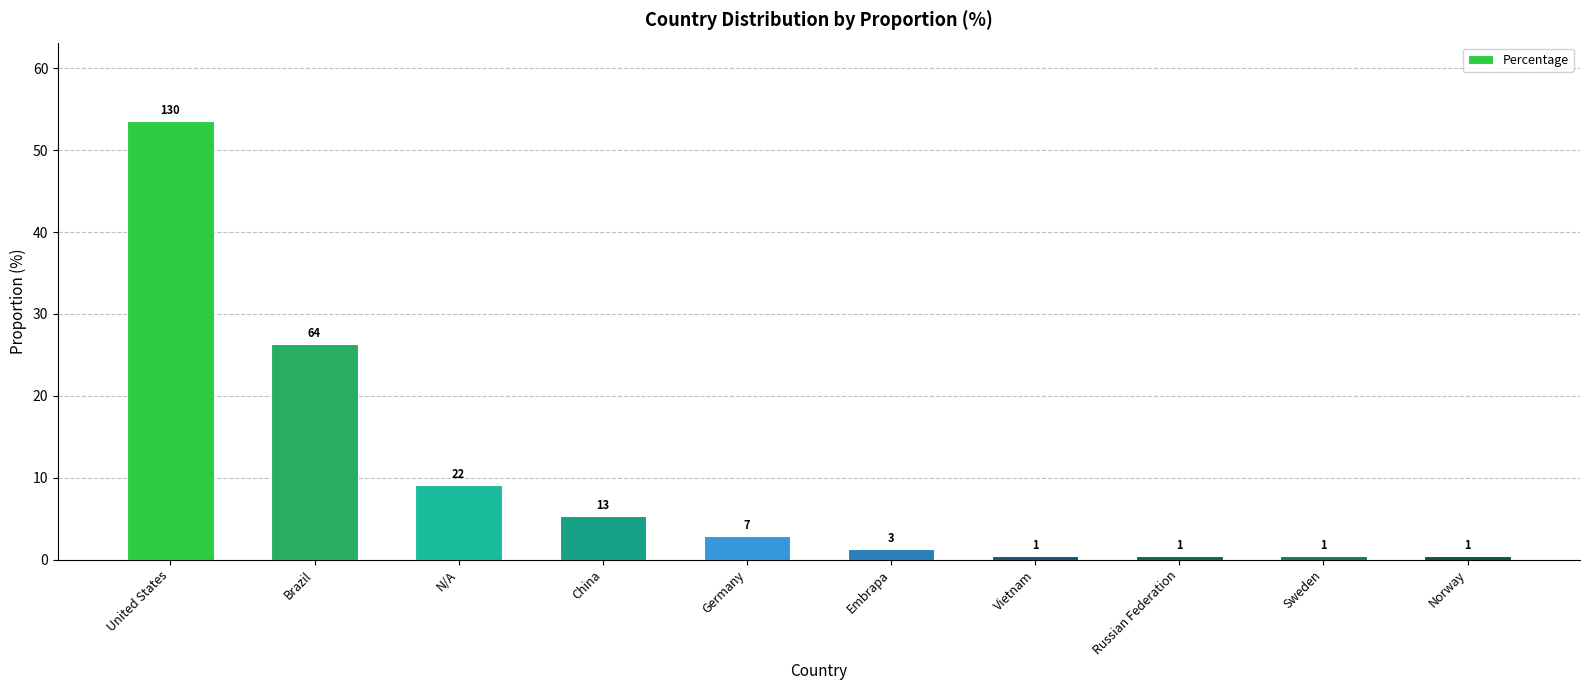

Rank the categories by value from highest to lowest.

United States, Brazil, N/A, China, Germany, Embrapa, Vietnam, Russian Federation, Sweden, Norway